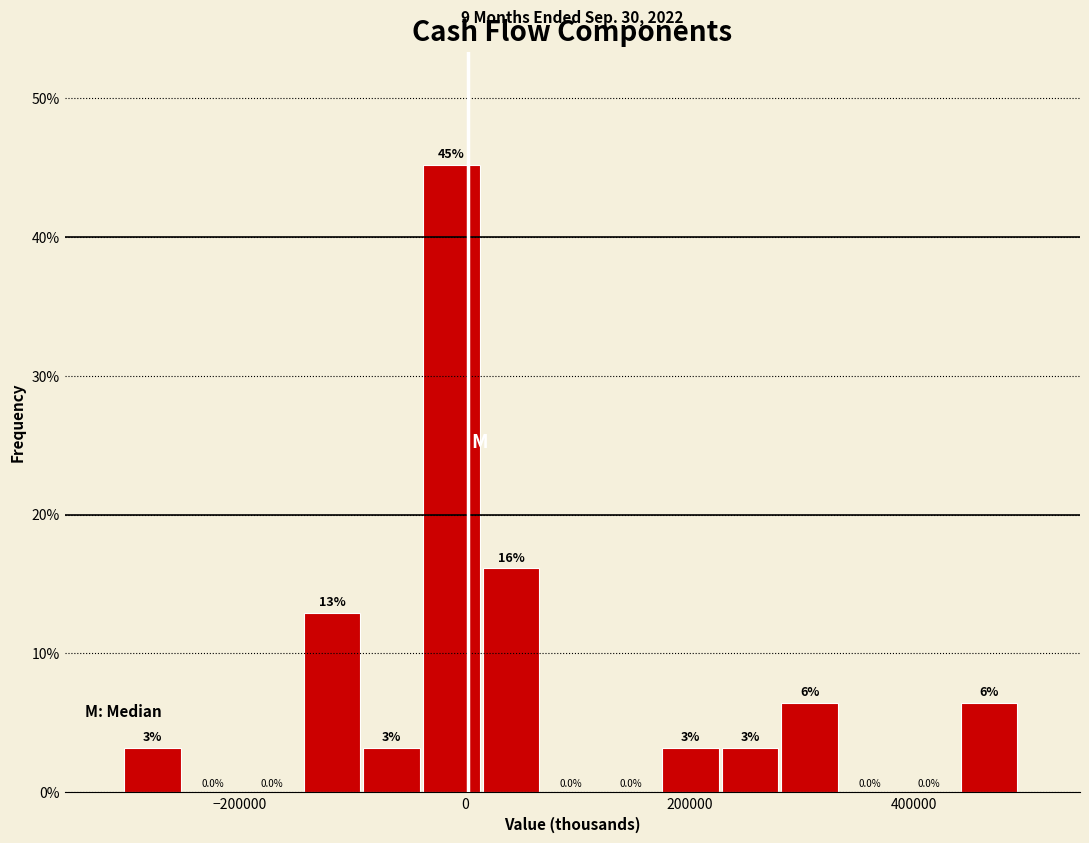

Around what value on the x-axis is the tallest bar? Give the approximate position of its centre, as read against the axis.

-20000